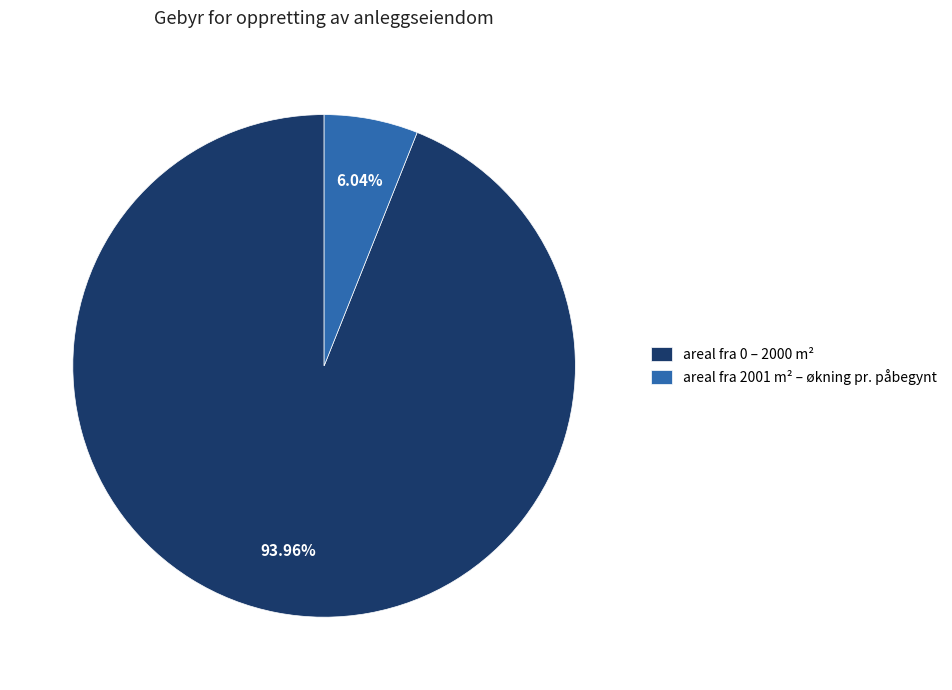

To the nearest percent, what percentage of the pie is areal fra 2001 m² – økning pr. påbegynt?

6%